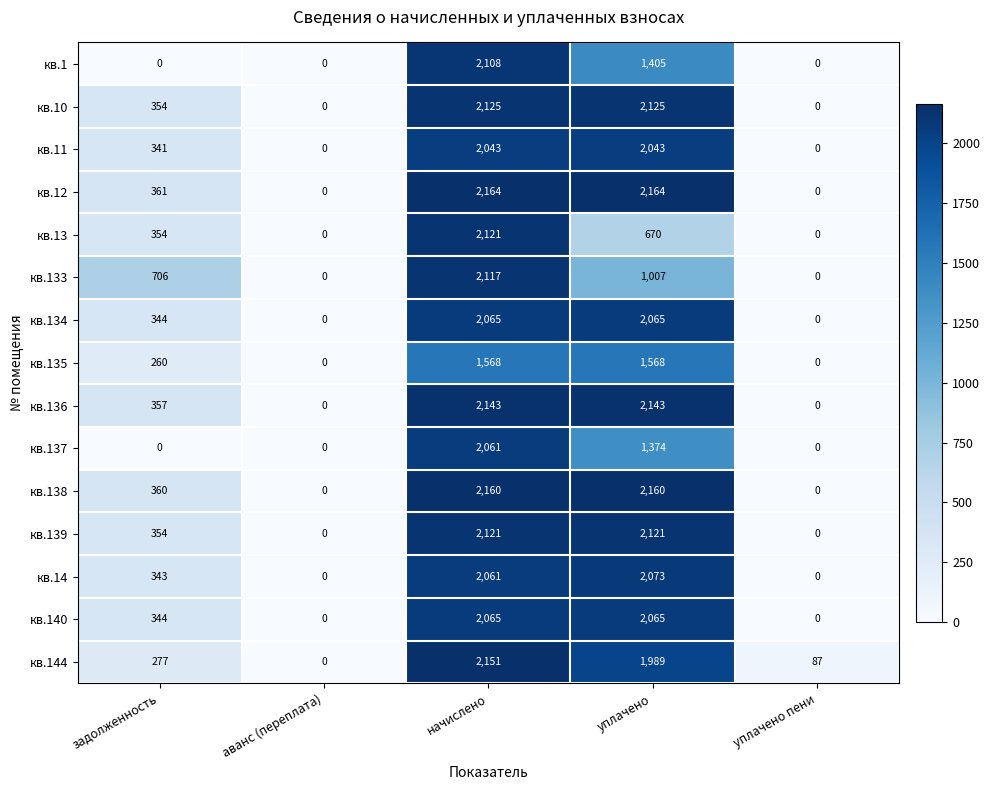

What is the maximum value shown in the chart?

2164